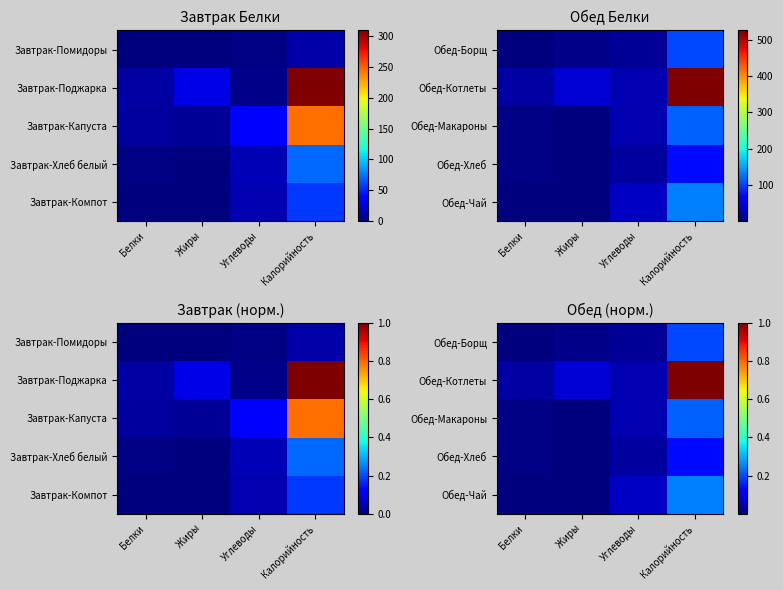

At which category is the sum across all series the highest?

Калорийность